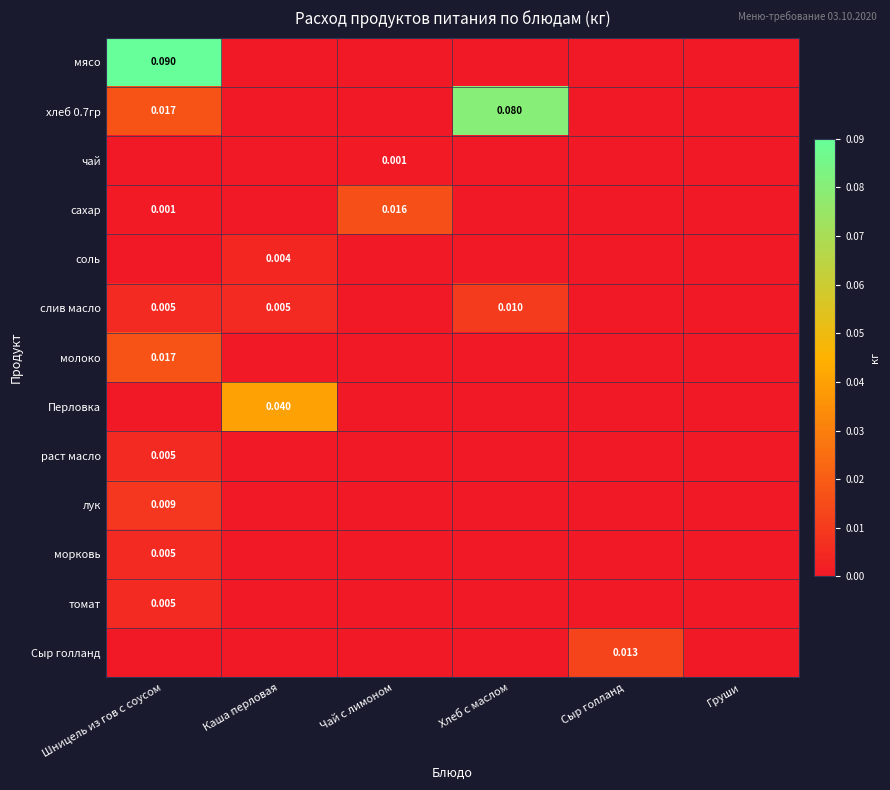

List the series in order of their peak value, lowest first.

чай, соль, раст масло, морковь, томат, лук, слив масло, Сыр голланд, сахар, молоко, Перловка, хлеб 0.7гр, мясо